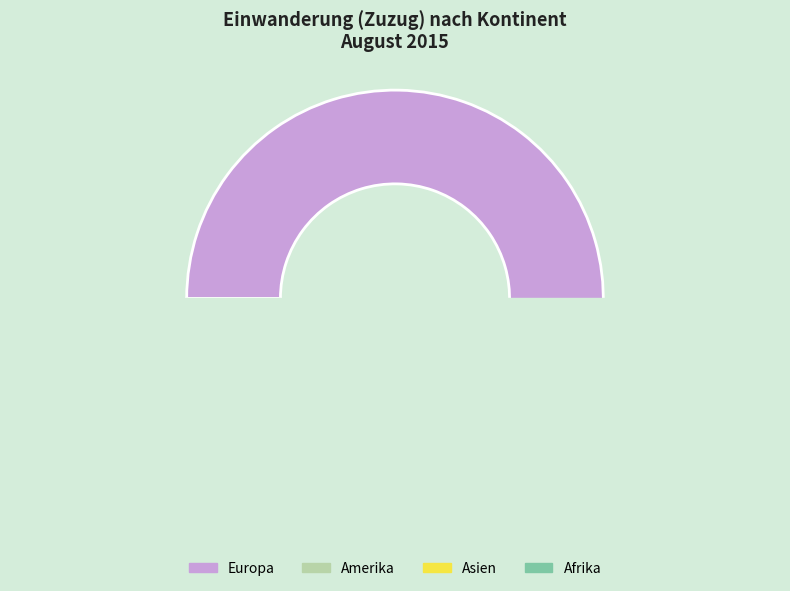

True or false: Afrika accounts for 1% of the total.

True